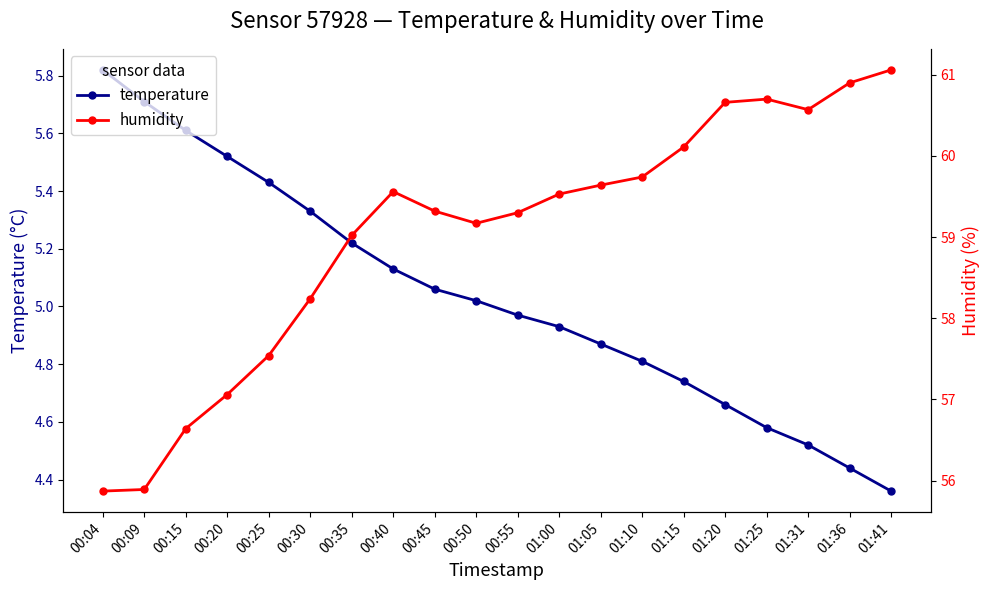

Which series has the largest total across all categories?

humidity